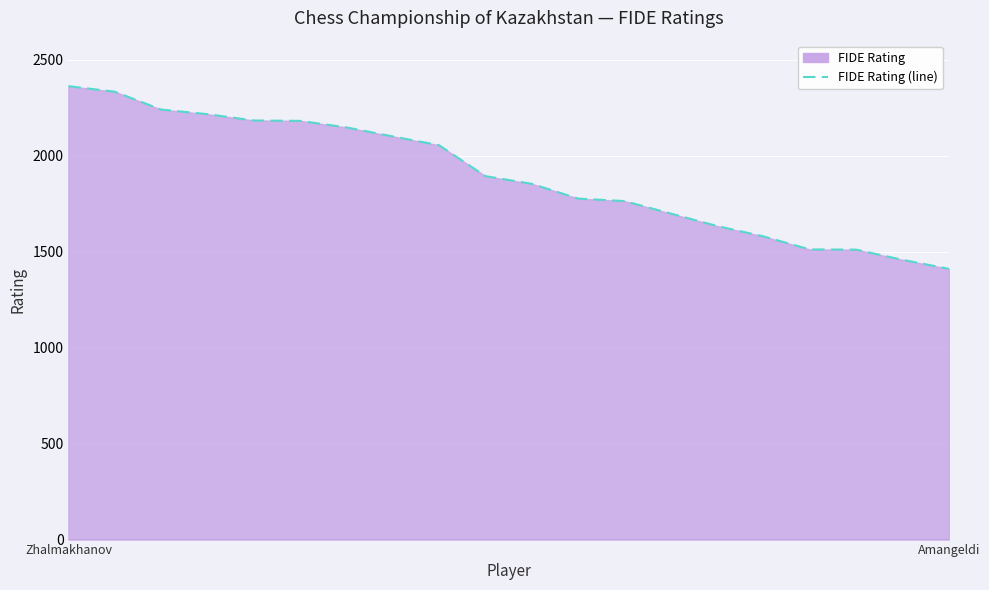

What is the minimum value shown in the chart?

1411